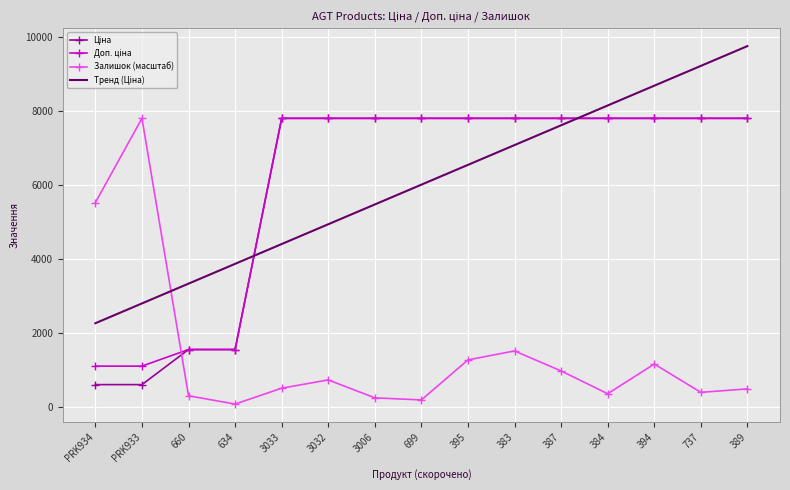

What is the total value across all series at 383?

24166.6